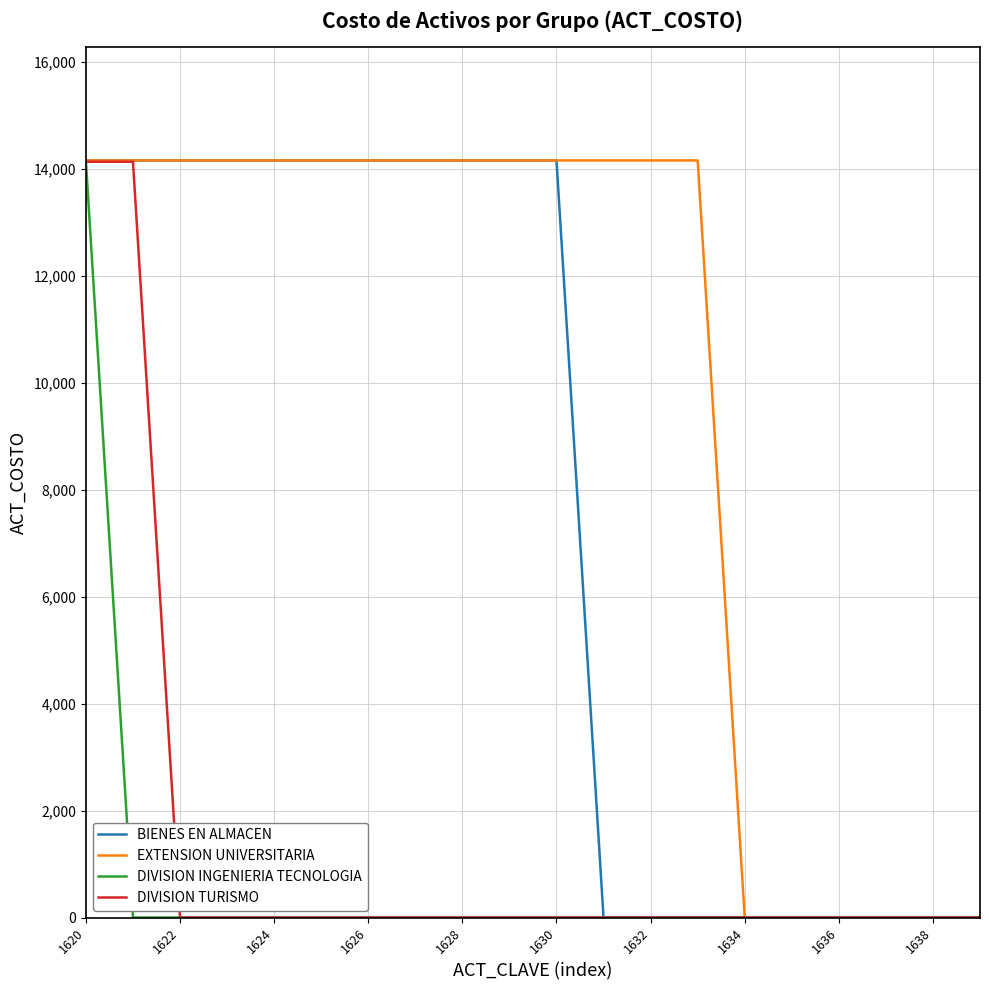

What is the maximum value shown in the chart?

14155.8